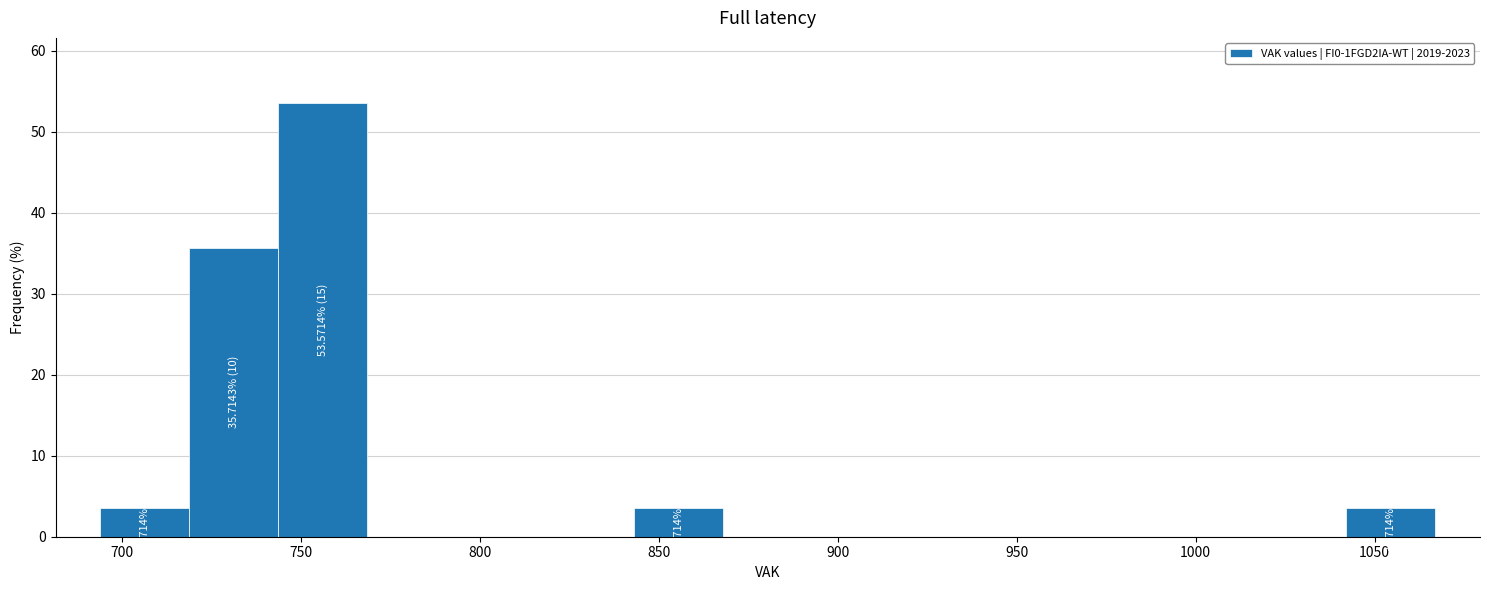

Which range on the x-axis has the tallest bar?

745 to 770